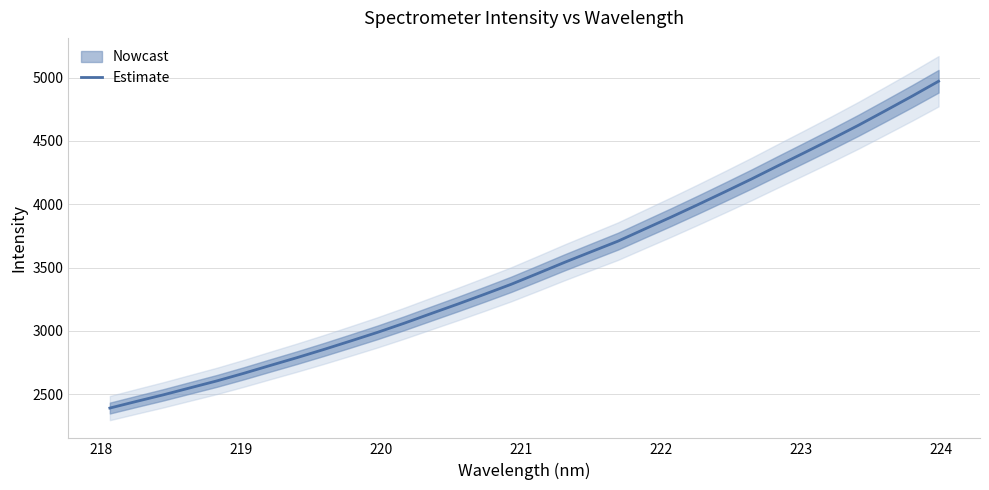

What is the maximum value for Estimate?

4971.3